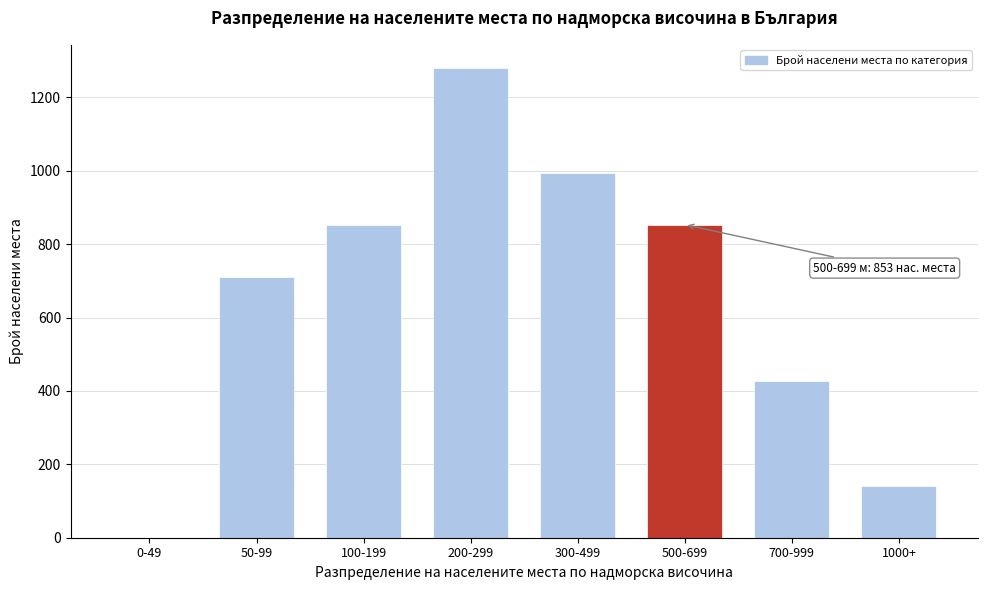

Reading left to right, what are all the values shown in this chart?

0-49=0	50-99=711	100-199=853	200-299=1279	300-499=995	500-699=853	700-999=426	1000+=142